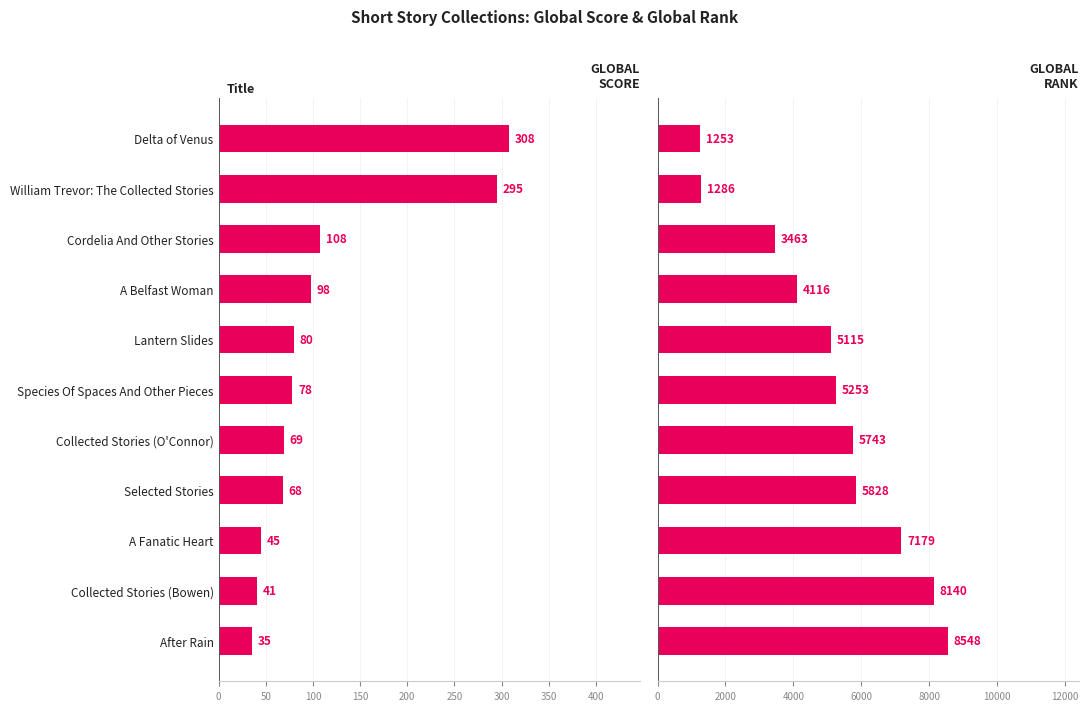

At Lantern Slides, list the series in order from largest to smallest.

Global Rank, Global Score